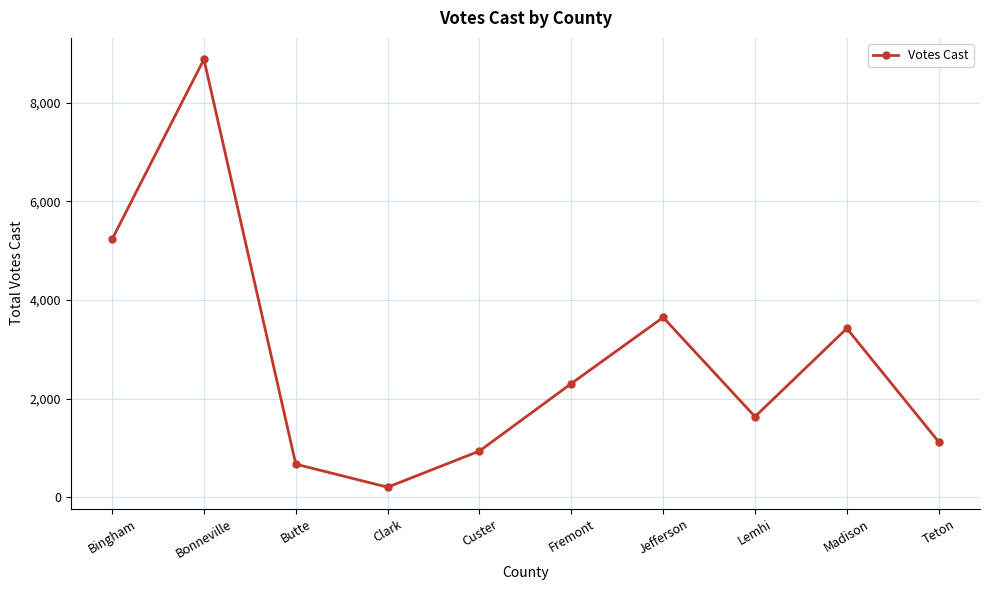

What is the value of the 3rd point from the left?

673